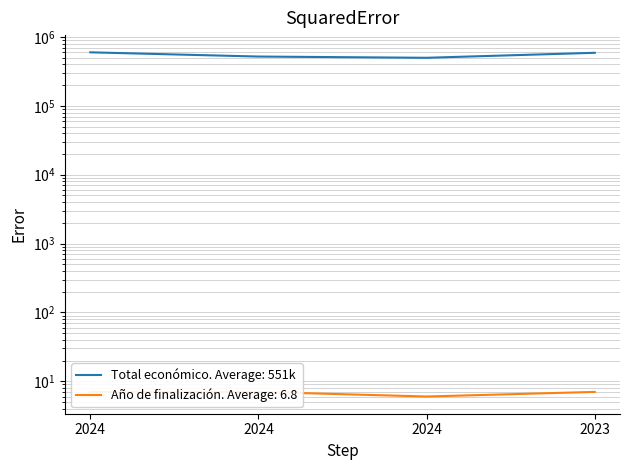

At which label is Total económico closest to 549096?

2024